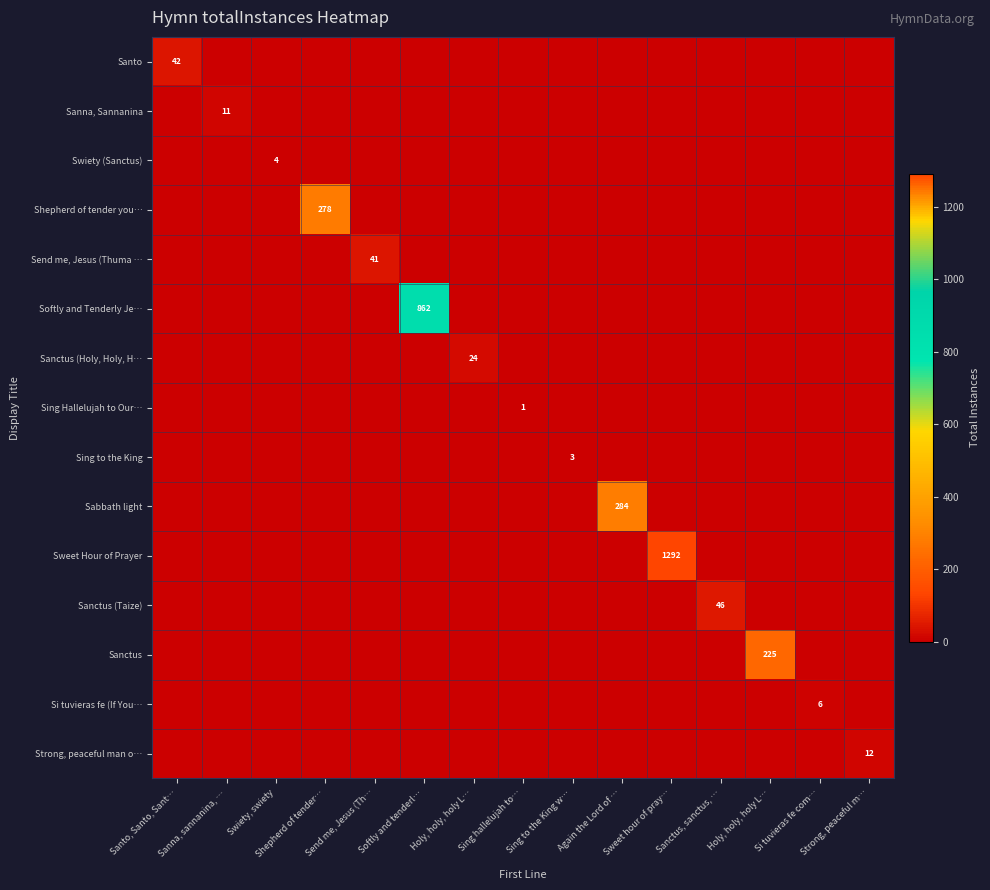

What is the total value across all series at Strong, peaceful m…?

12